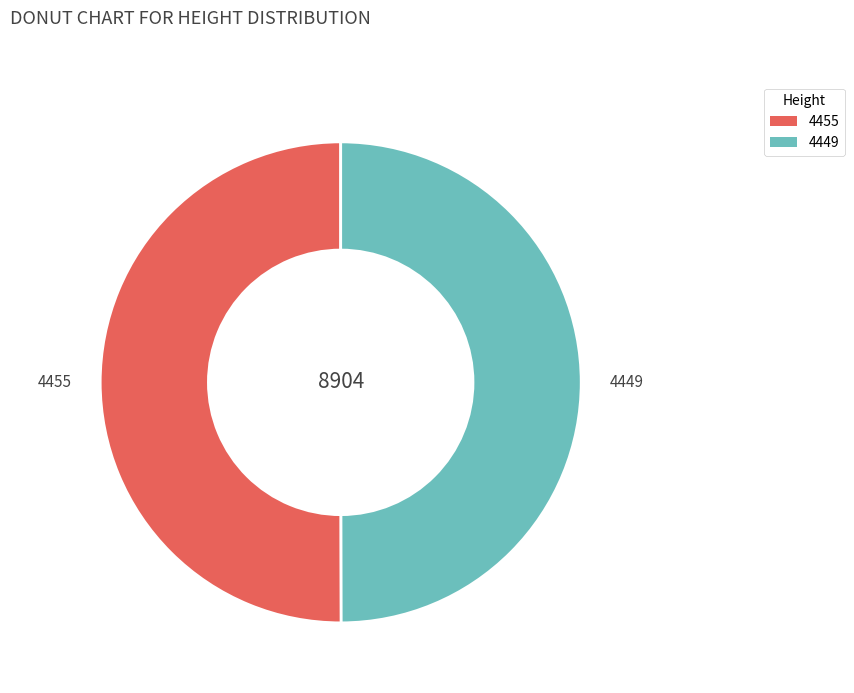

How many slices are in this pie chart?

2